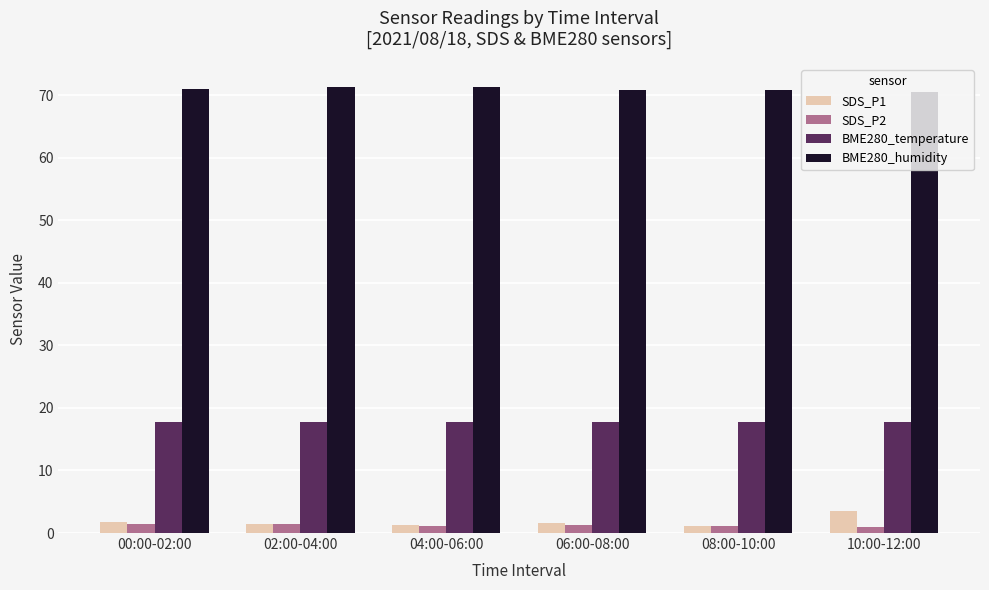

What is the difference between the BME280_humidity values at 06:00-08:00 and 04:00-06:00?

0.5